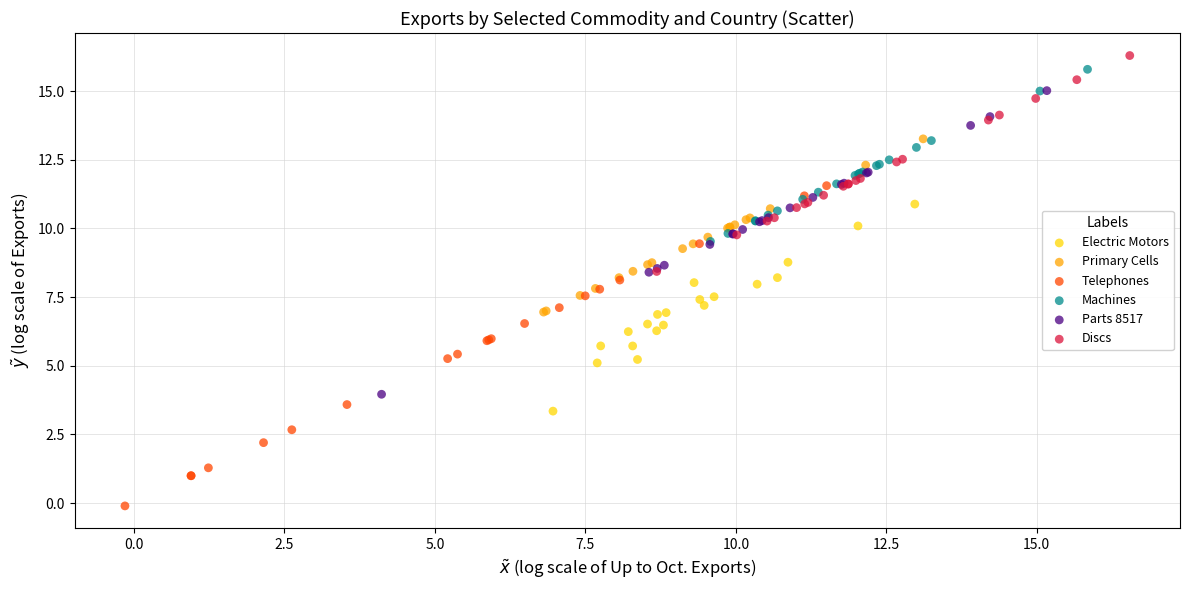

Which series reaches the minimum Y coordinate?

Telephones